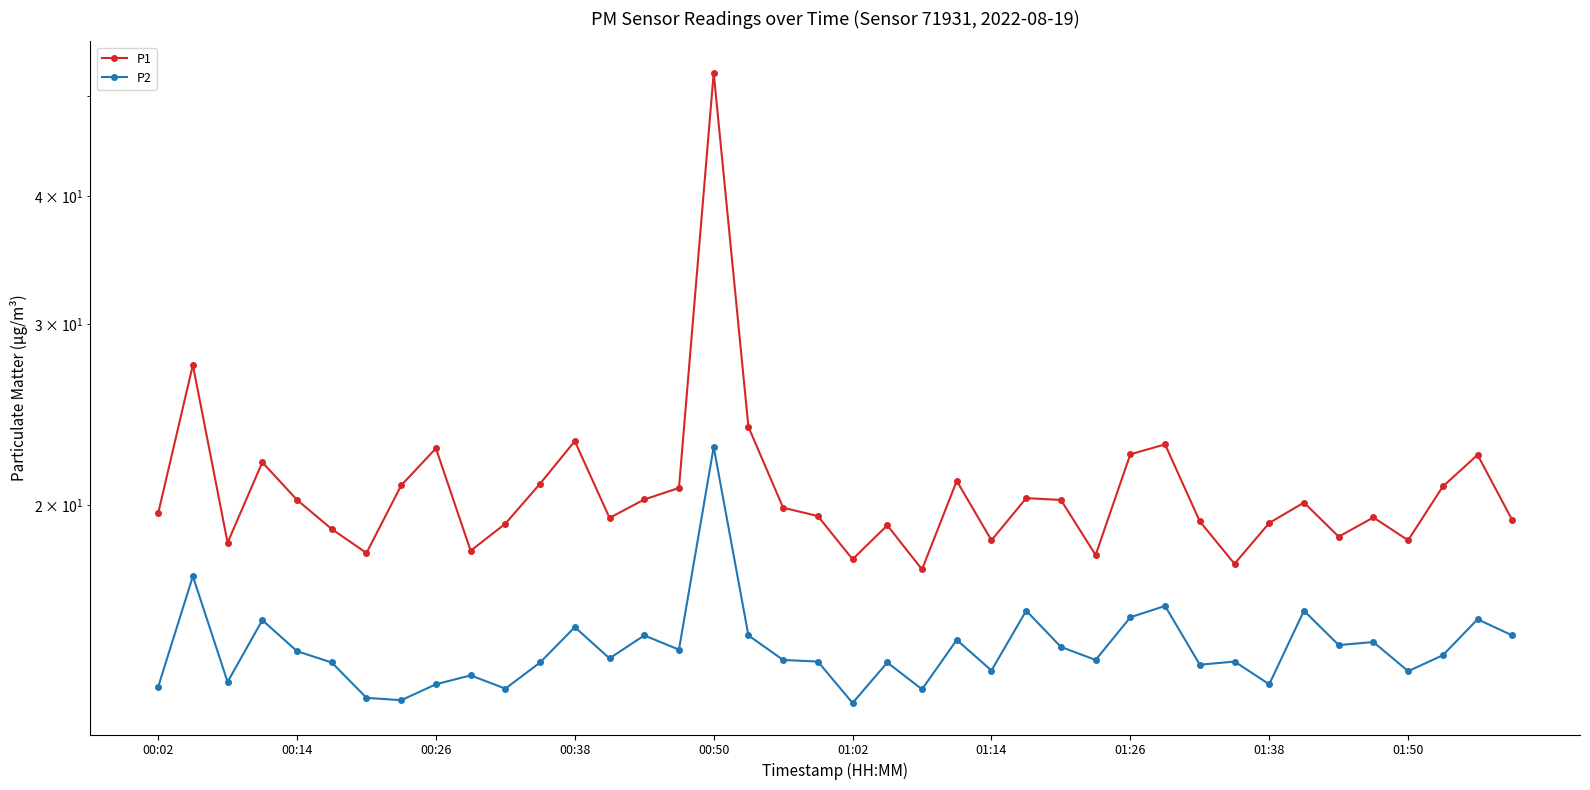

What is the difference between the second highest and second lowest values in the P1 series?

9.8